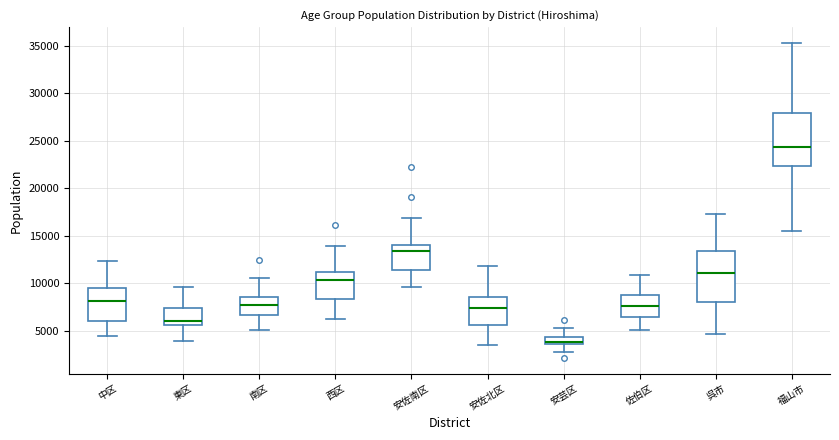

Which box has the lowest median line?

安芸区